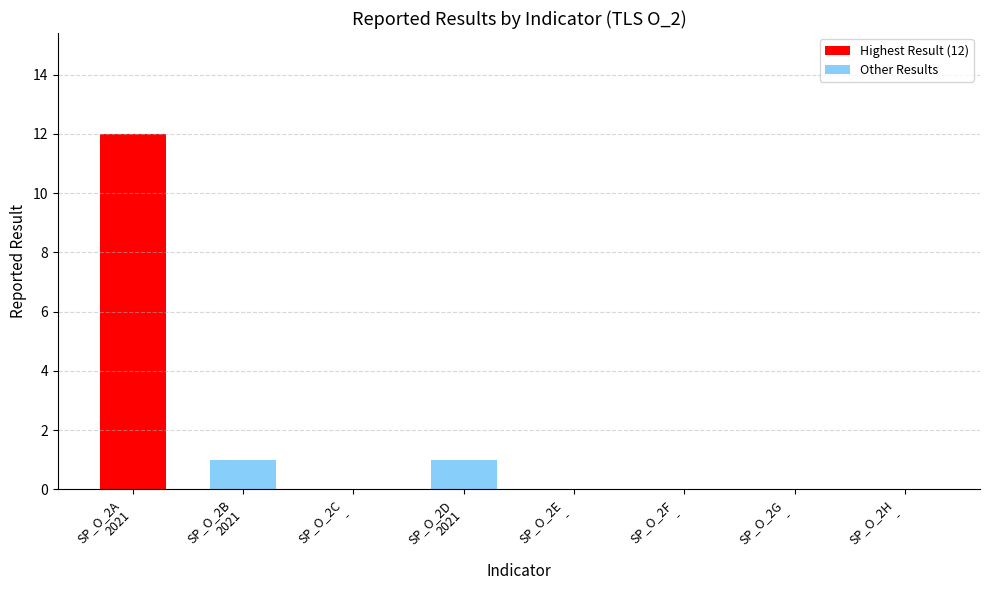

What is the sum of the values at SP_O_2A
2021 and SP_O_2D
2021?

13